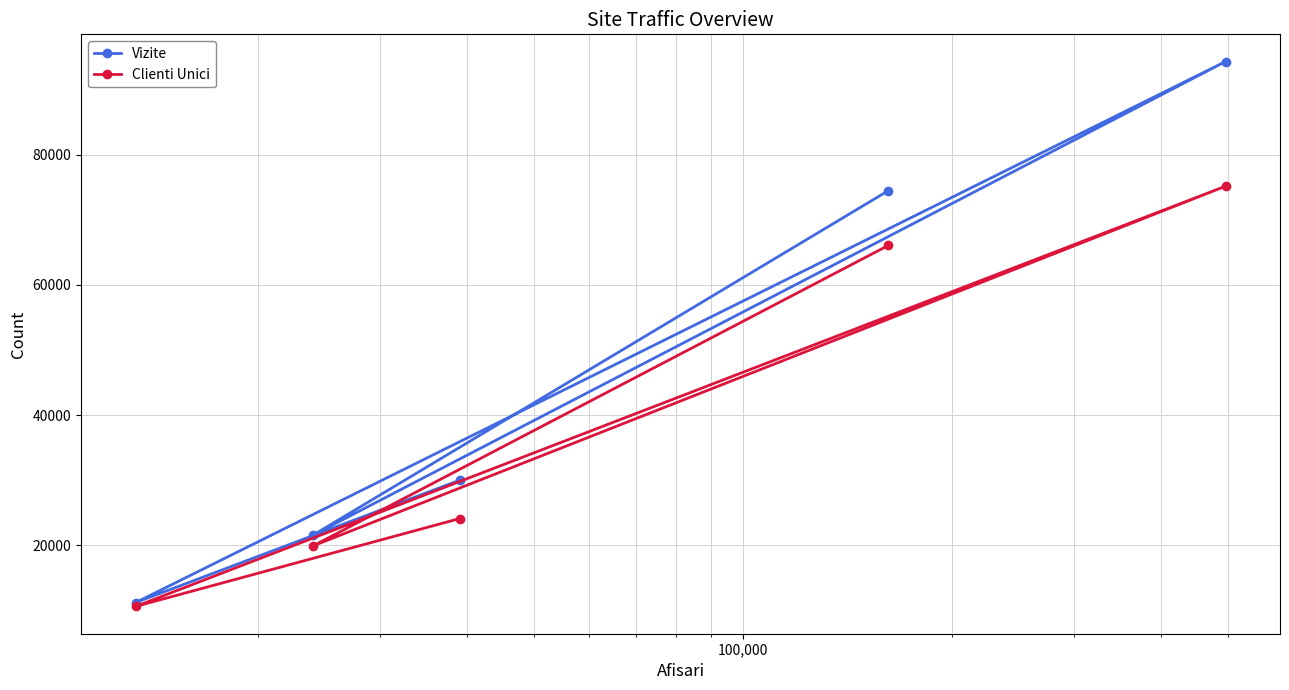

True or false: Vizite has more than 0 points higher than both neighbors.

True